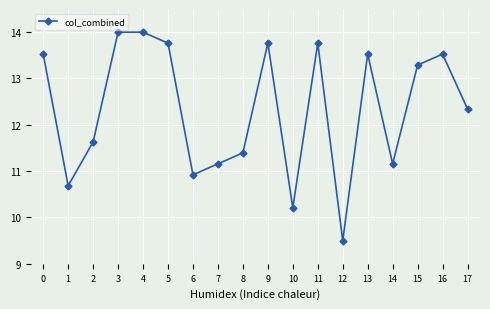

How many lines are shown in the chart?

1